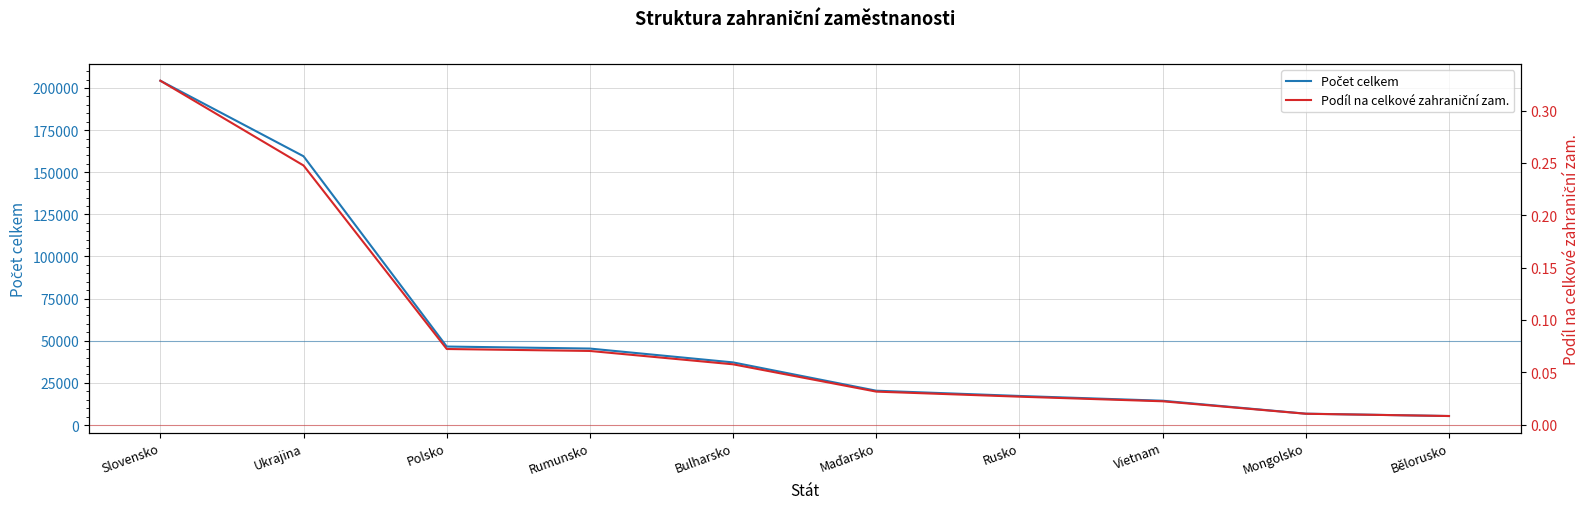

What is the highest value of the Podíl na celkové zahraniční zam. series?

0.3